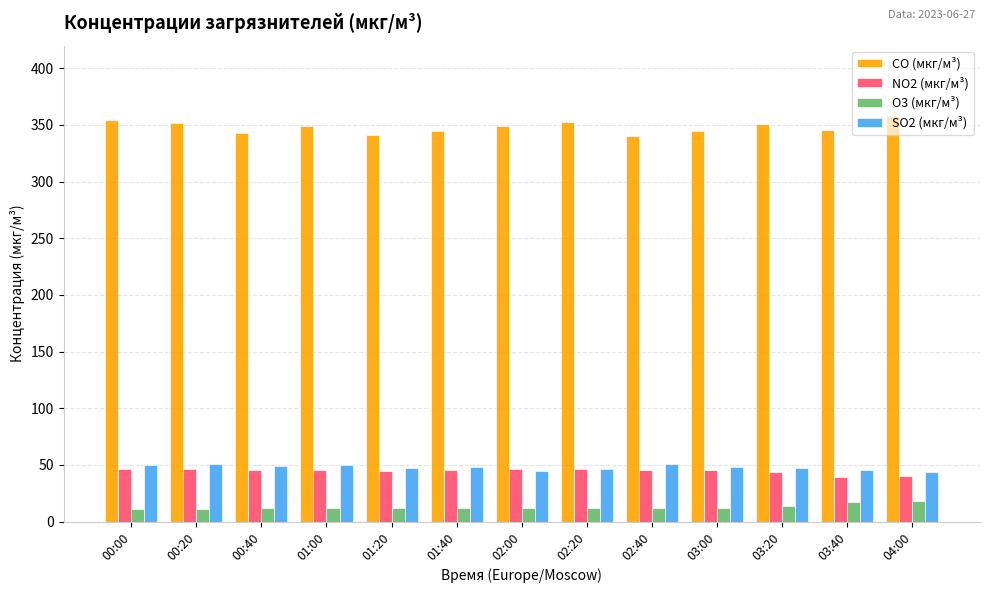

What is the sum of all NO2 (мкг/м³) values?

581.9